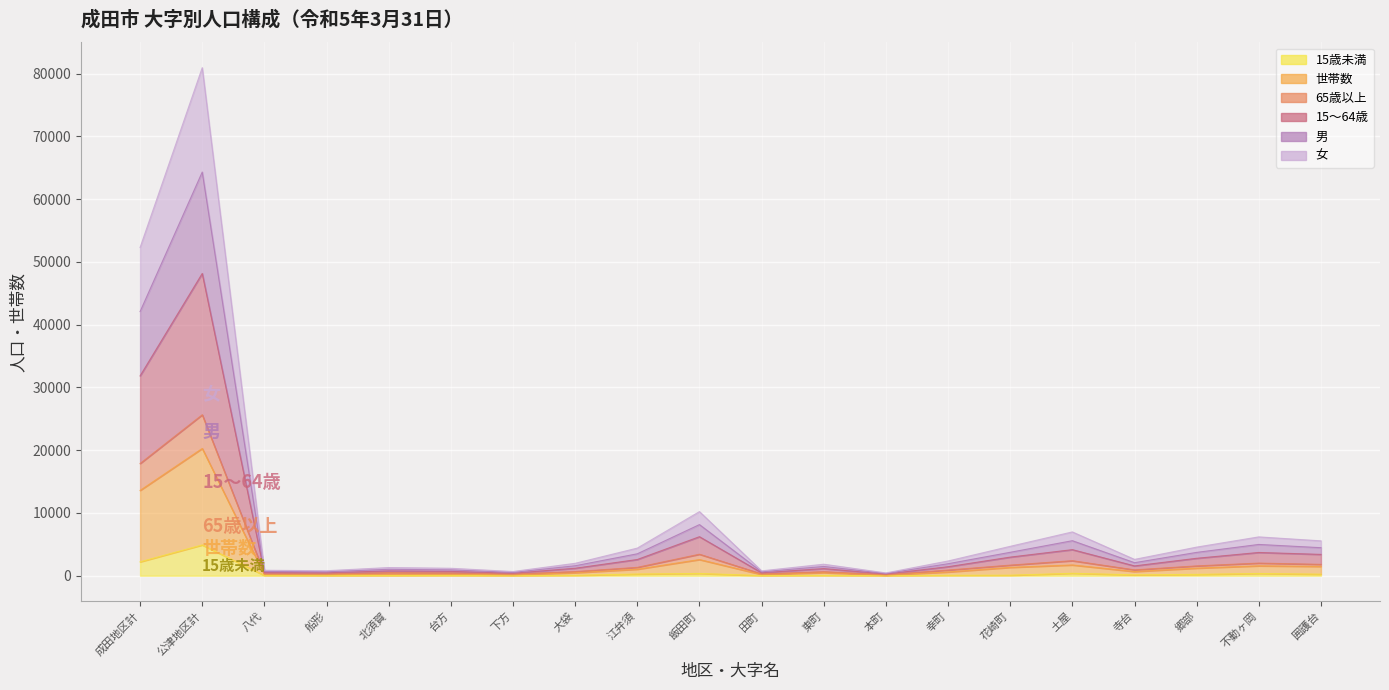

What is the label of the 10th point from the left?

飯田町